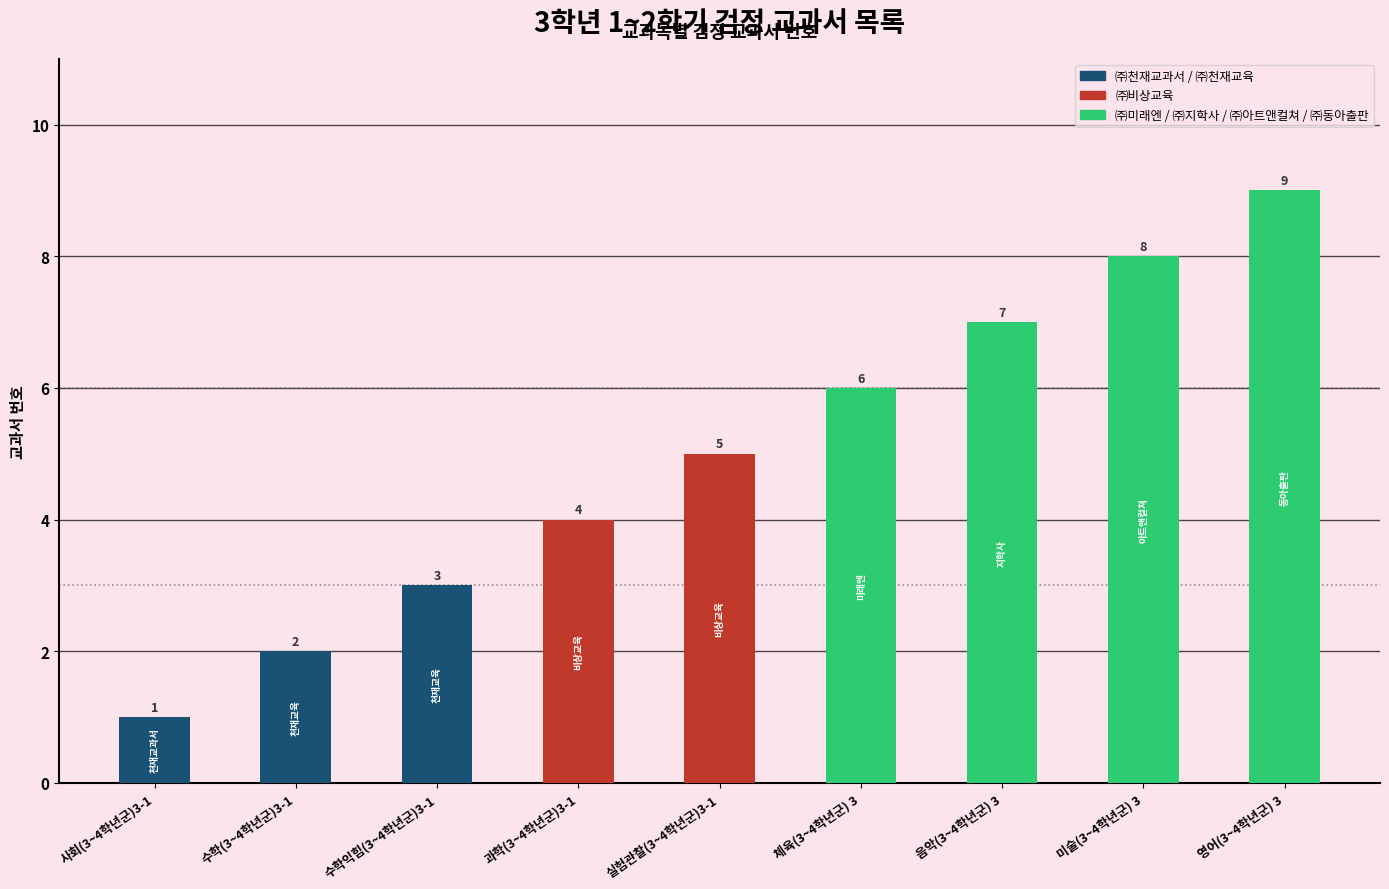

What is the sum of all values?

45